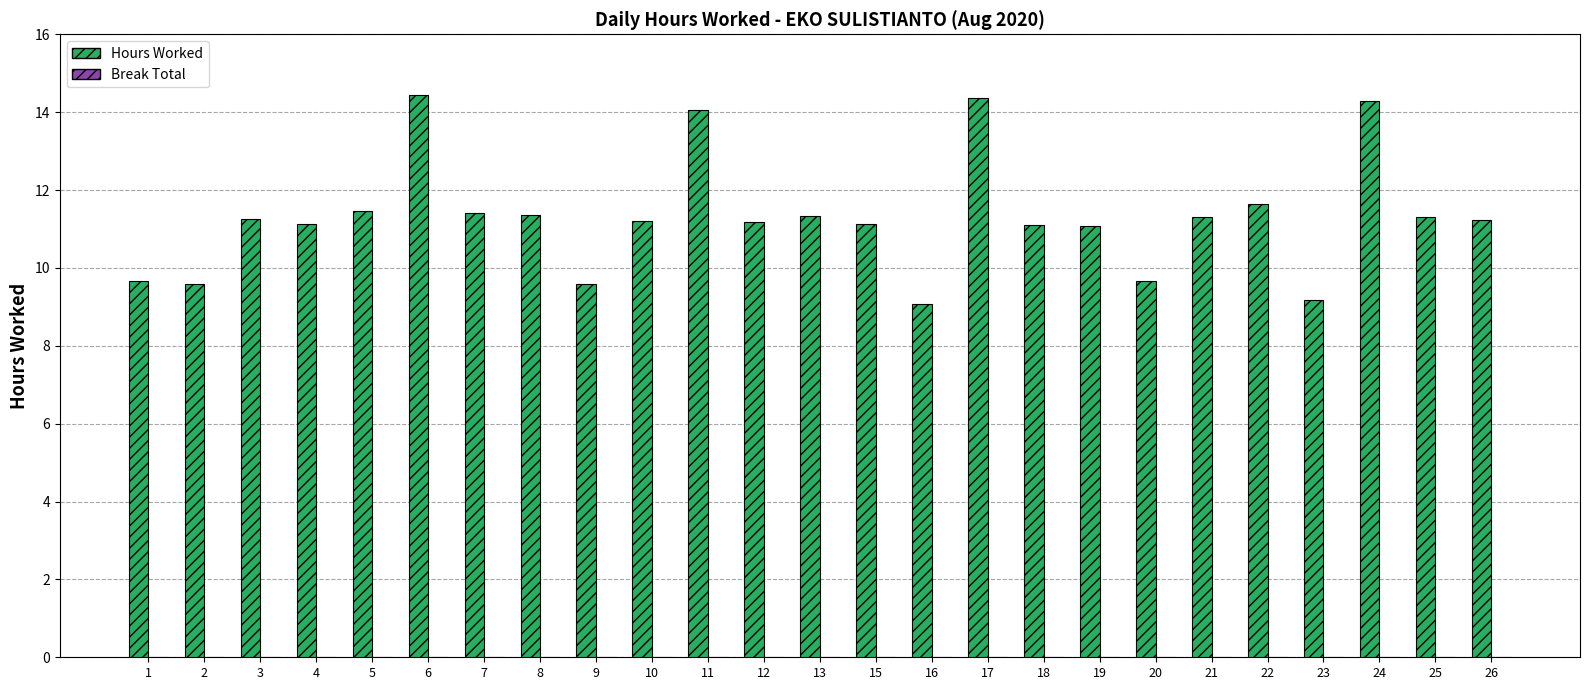

How many bars are there in total?

25